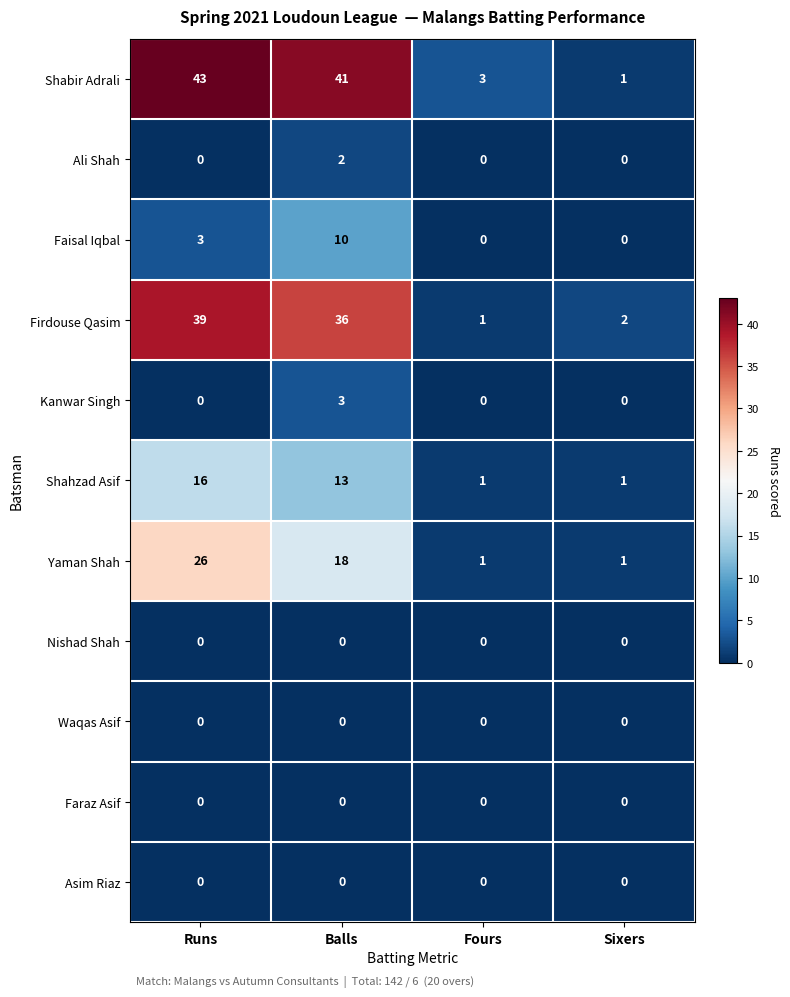

Count the number of data series in this chart.

11